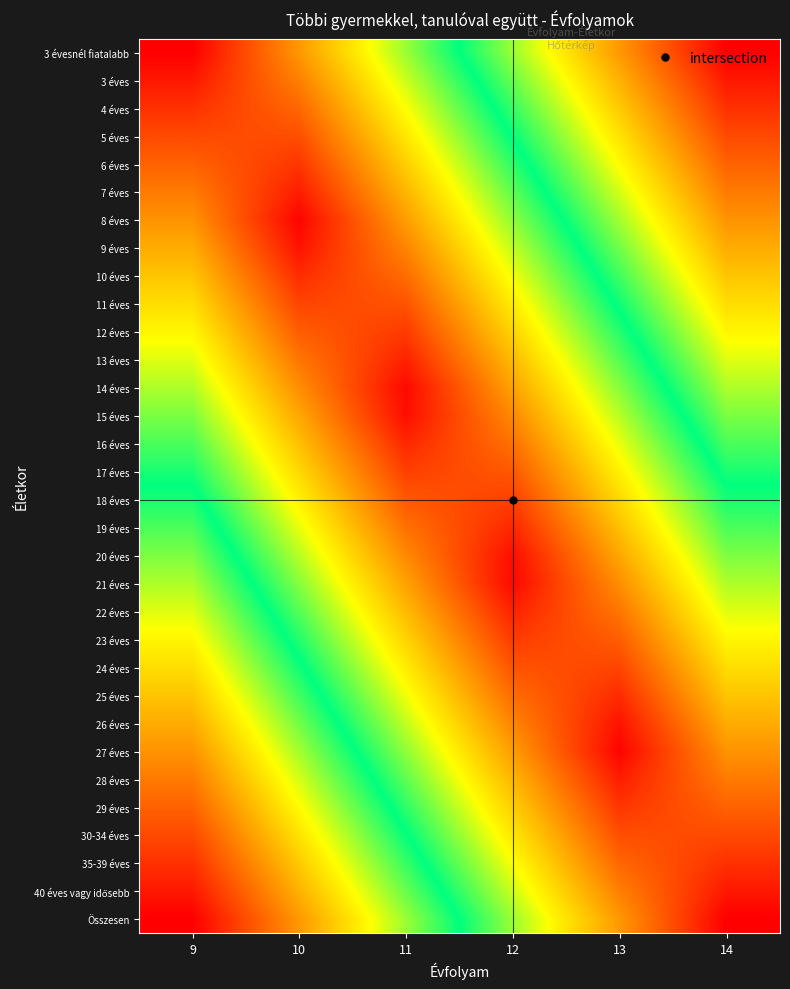

How many categories are shown in the chart?

6